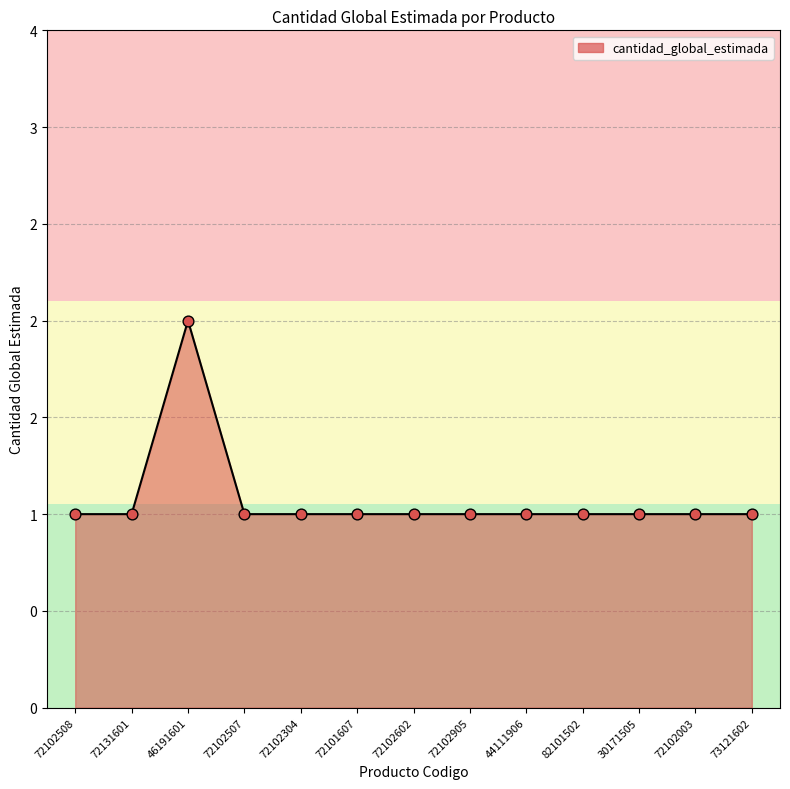

Which has a higher value, 72102905 or 44111906?

72102905